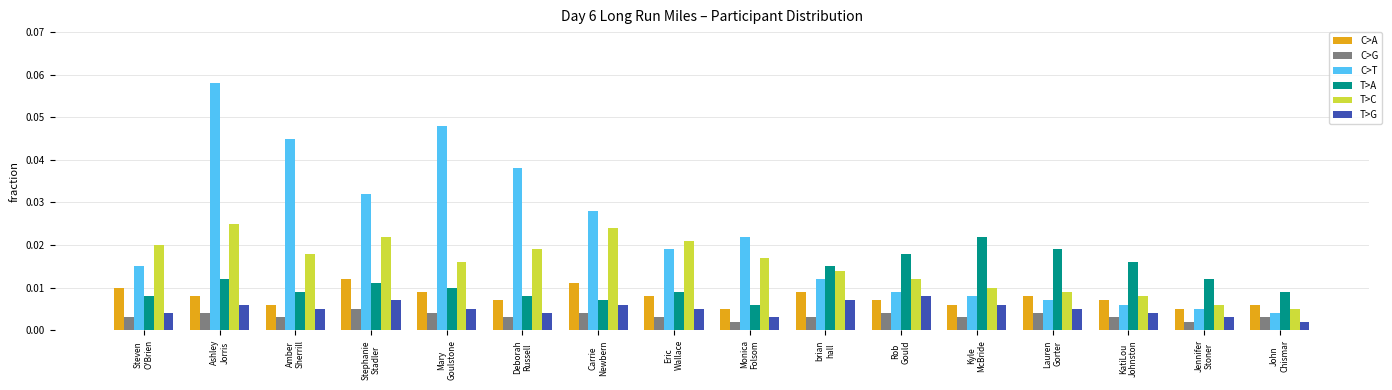

What are all the series names shown in the legend?

C>A, C>G, C>T, T>A, T>C, T>G